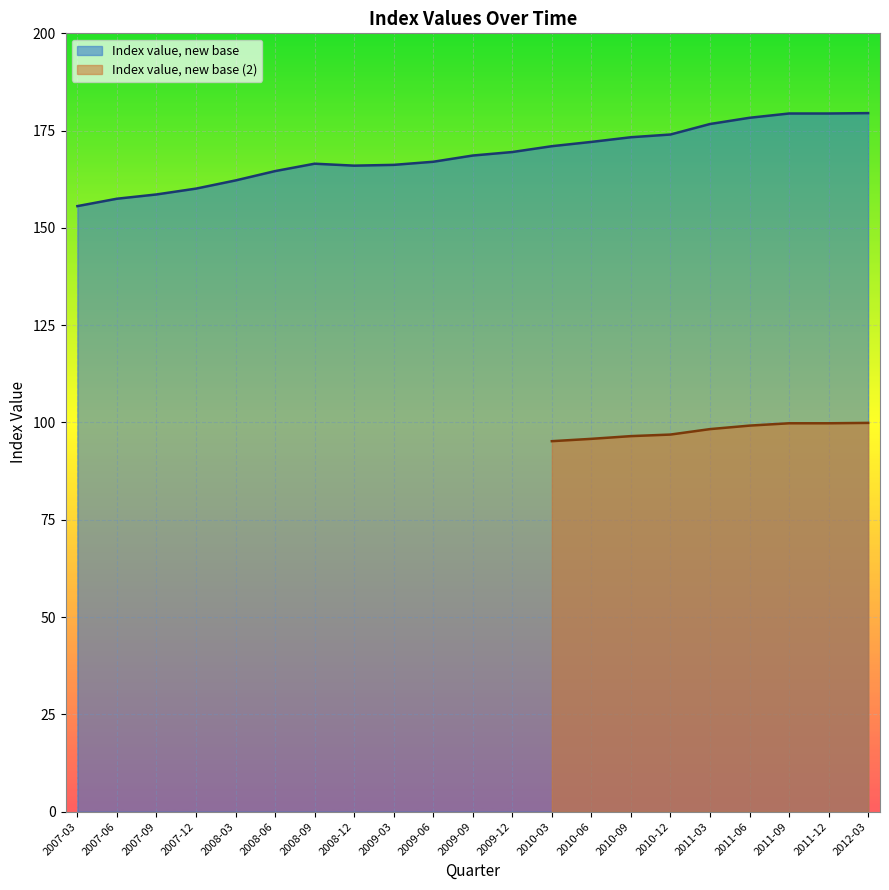

Reading right to left, transcribe all the data shown in this chart.

2012-03=179.5	2011-12=179.4	2011-09=179.4	2011-06=178.3	2011-03=176.7	2010-12=174.0	2010-09=173.3	2010-06=172.1	2010-03=171.0	2009-12=169.5	2009-09=168.6	2009-06=167.0	2009-03=166.2	2008-12=166.0	2008-09=166.5	2008-06=164.6	2008-03=162.2	2007-12=160.1	2007-09=158.6	2007-06=157.5	2007-03=155.6